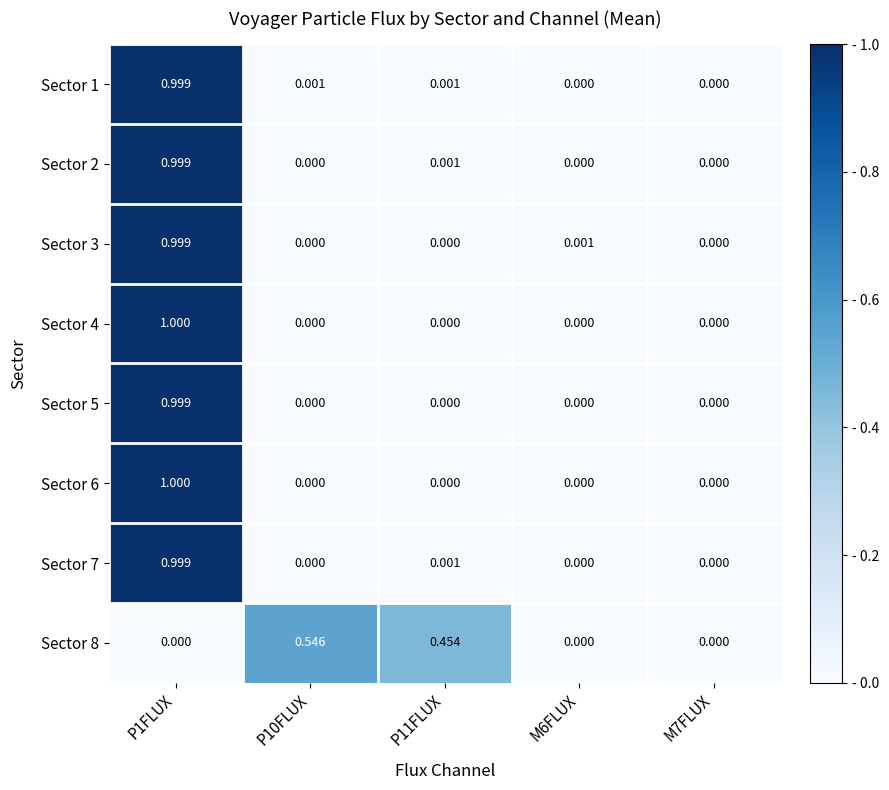

How many values in Sector 8 are above zero?

2